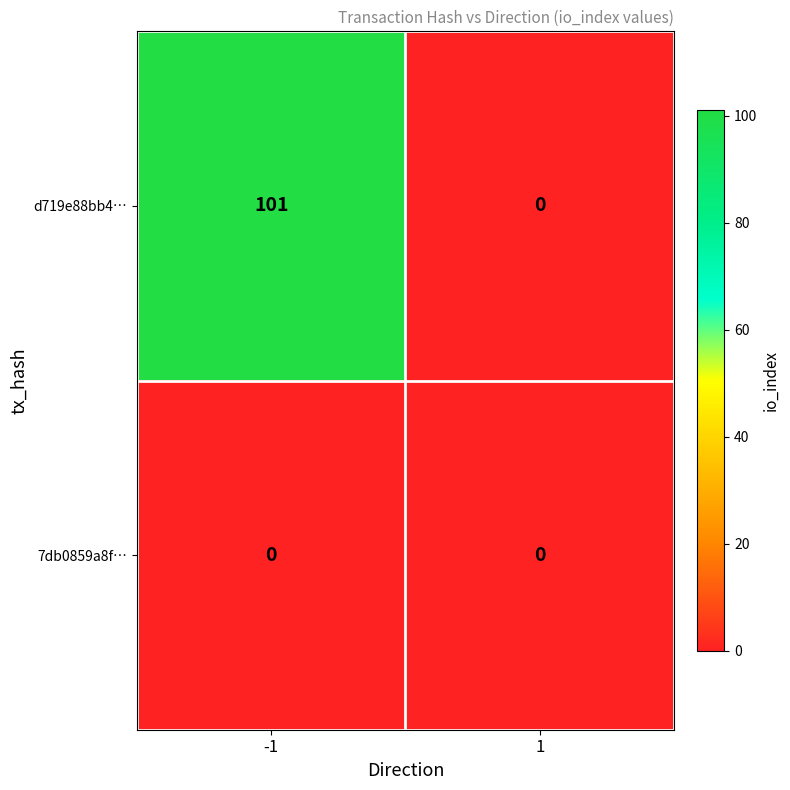

Read the d719e88bb4… value at -1, to the nearest 50.

100